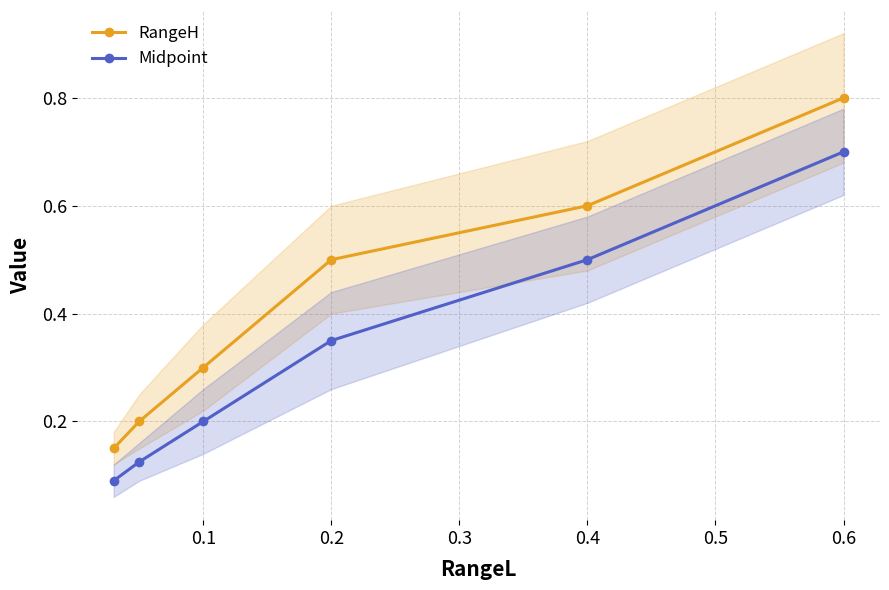

Is the value of Midpoint at 0.1 greater than the value of RangeH at 0.1?

No